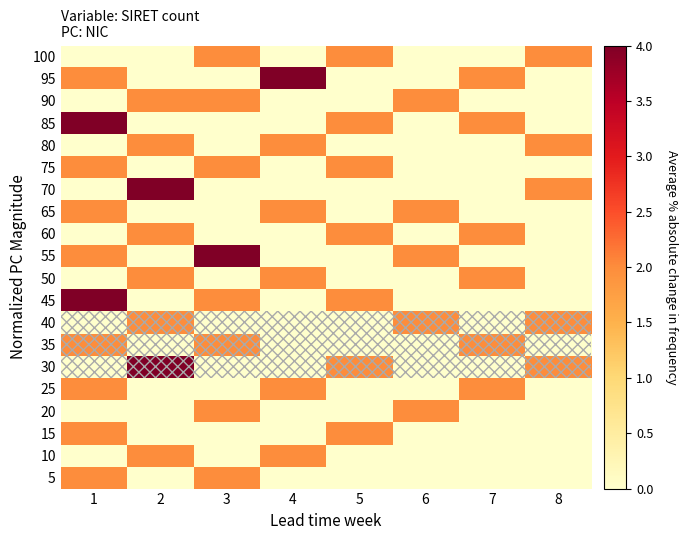

Reading left to right, what are all the values shown in this chart?

5: 1=2.0	2=0.0	3=2.0	4=0.0	5=0.0	6=0.0	7=0.0	8=0.0
10: 1=0.0	2=2.0	3=0.0	4=2.0	5=0.0	6=0.0	7=0.0	8=0.0
15: 1=2.0	2=0.0	3=0.0	4=0.0	5=2.0	6=0.0	7=0.0	8=0.0
20: 1=0.0	2=0.0	3=2.0	4=0.0	5=0.0	6=2.0	7=0.0	8=0.0
25: 1=2.0	2=0.0	3=0.0	4=2.0	5=0.0	6=0.0	7=2.0	8=0.0
30: 1=0.0	2=4.0	3=0.0	4=0.0	5=2.0	6=0.0	7=0.0	8=2.0
35: 1=2.0	2=0.0	3=2.0	4=0.0	5=0.0	6=0.0	7=2.0	8=0.0
40: 1=0.0	2=2.0	3=0.0	4=0.0	5=0.0	6=2.0	7=0.0	8=2.0
45: 1=4.0	2=0.0	3=2.0	4=0.0	5=2.0	6=0.0	7=0.0	8=0.0
50: 1=0.0	2=2.0	3=0.0	4=2.0	5=0.0	6=0.0	7=2.0	8=0.0
55: 1=2.0	2=0.0	3=4.0	4=0.0	5=0.0	6=2.0	7=0.0	8=0.0
60: 1=0.0	2=2.0	3=0.0	4=0.0	5=2.0	6=0.0	7=2.0	8=0.0
65: 1=2.0	2=0.0	3=0.0	4=2.0	5=0.0	6=2.0	7=0.0	8=0.0
70: 1=0.0	2=4.0	3=0.0	4=0.0	5=0.0	6=0.0	7=0.0	8=2.0
75: 1=2.0	2=0.0	3=2.0	4=0.0	5=2.0	6=0.0	7=0.0	8=0.0
80: 1=0.0	2=2.0	3=0.0	4=2.0	5=0.0	6=0.0	7=0.0	8=2.0
85: 1=4.0	2=0.0	3=0.0	4=0.0	5=2.0	6=0.0	7=2.0	8=0.0
90: 1=0.0	2=2.0	3=2.0	4=0.0	5=0.0	6=2.0	7=0.0	8=0.0
95: 1=2.0	2=0.0	3=0.0	4=4.0	5=0.0	6=0.0	7=2.0	8=0.0
100: 1=0.0	2=0.0	3=2.0	4=0.0	5=2.0	6=0.0	7=0.0	8=2.0